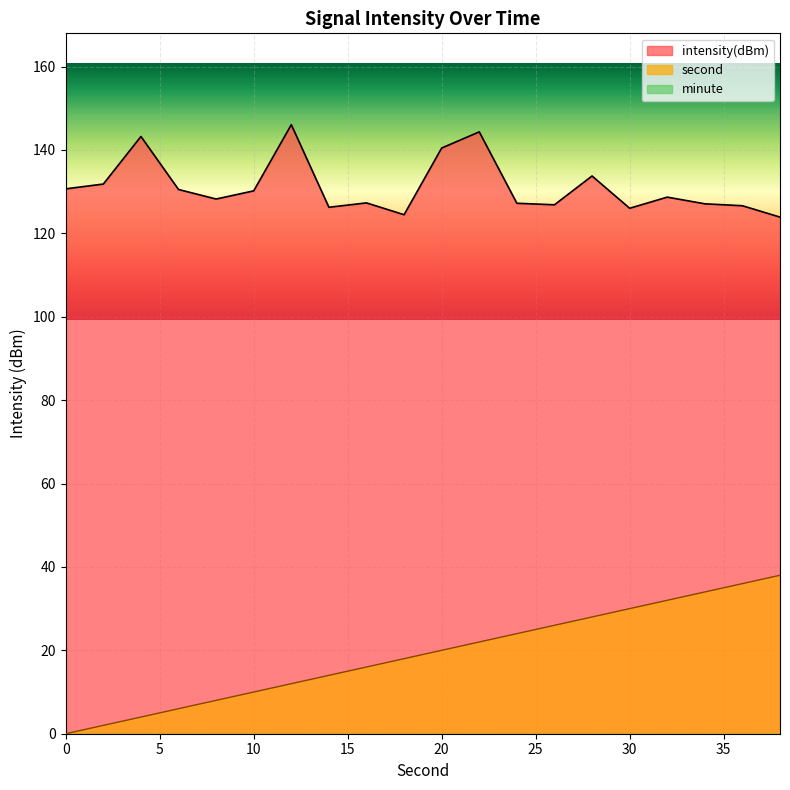

Is it true that second equals 28.0 at 28?

True